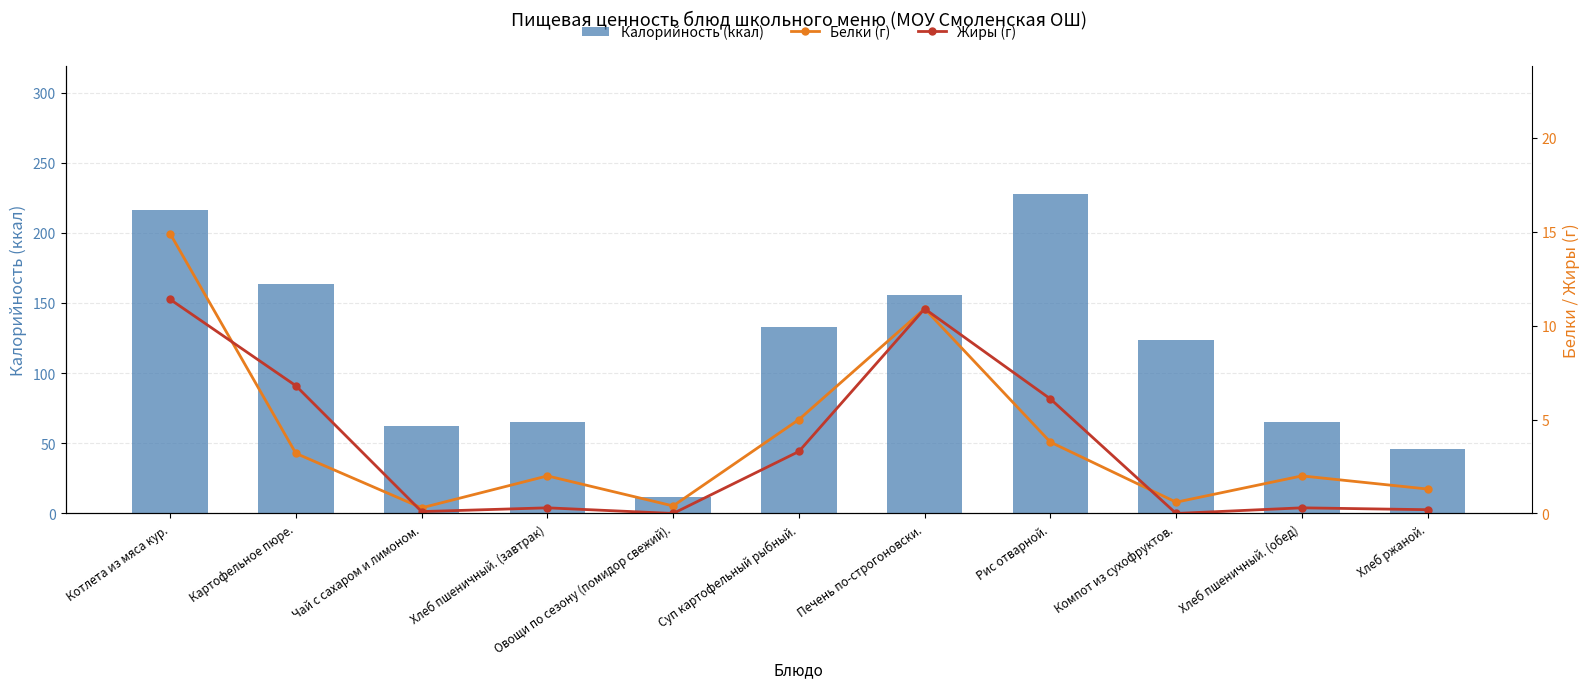

The Белки (г) series shows 0.4 at Овощи по сезону (помидор свежий).. True or false?

True